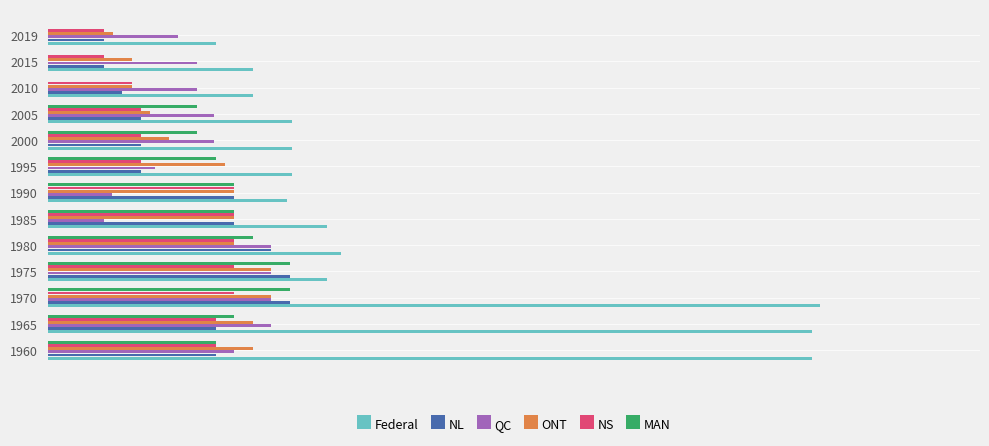

What are all the series names shown in the legend?

Federal, NL, QC, ONT, NS, MAN